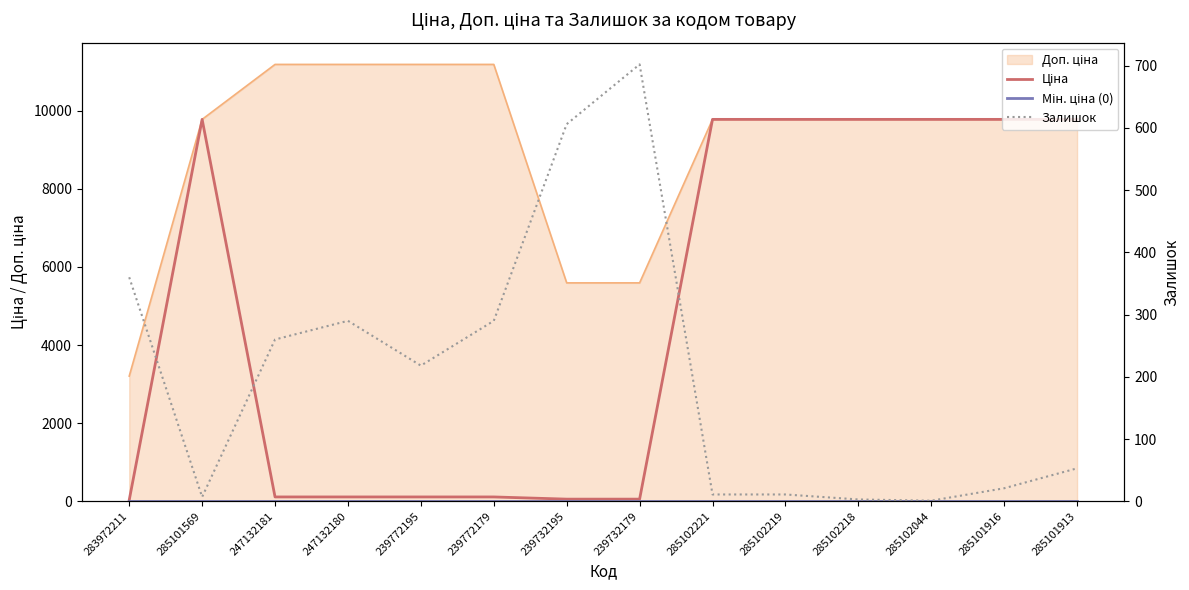

The value of Ціна at 285102044 is 9775.5. True or false?

True